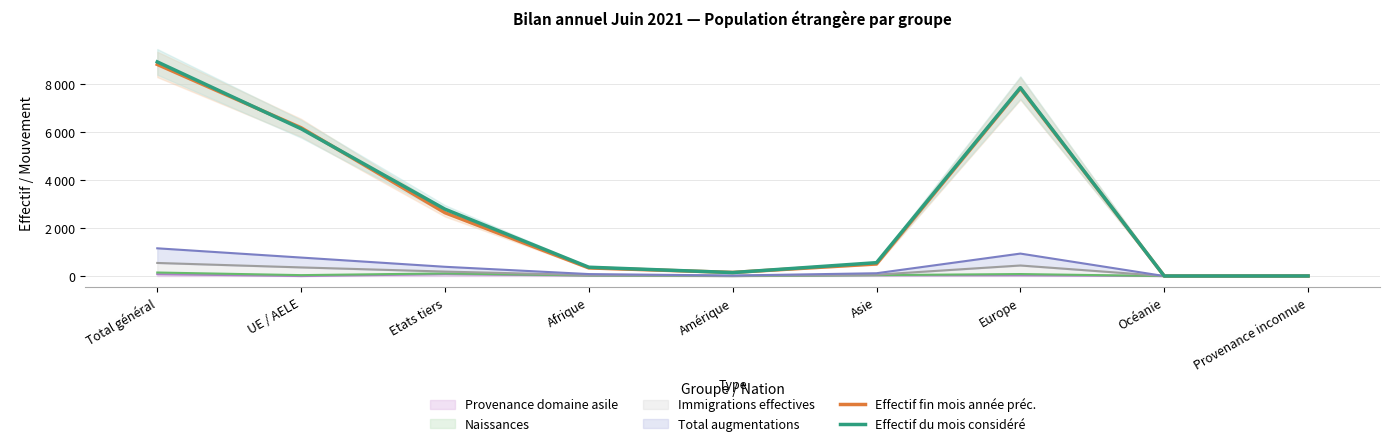

Where is the first local maximum for Effectif du mois considéré?

Europe